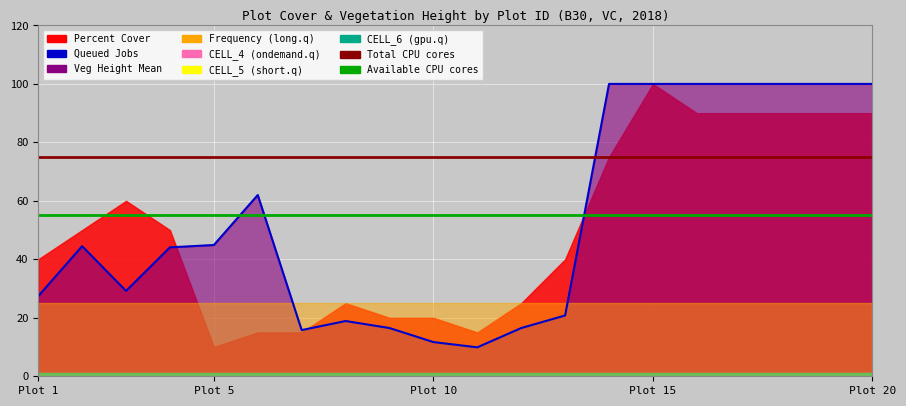

What is the average value of the Veg Height Mean (Queued Jobs) series?

53.1